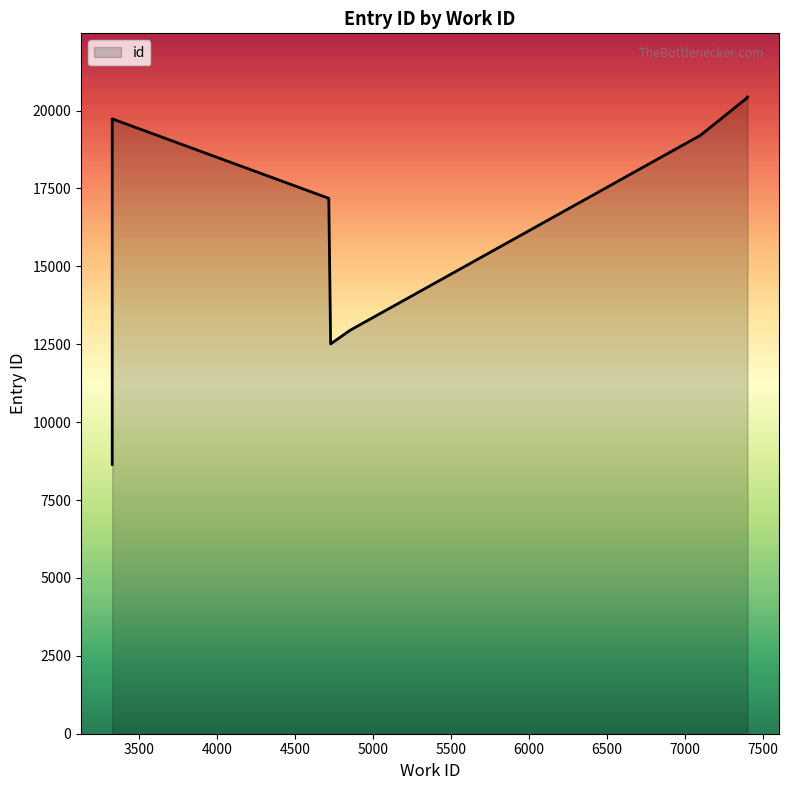

List the labels in order of value, smallest first.

3330, 4730, 4856, 4718, 4718, 7099, 3330, 7400, 7400, 7402